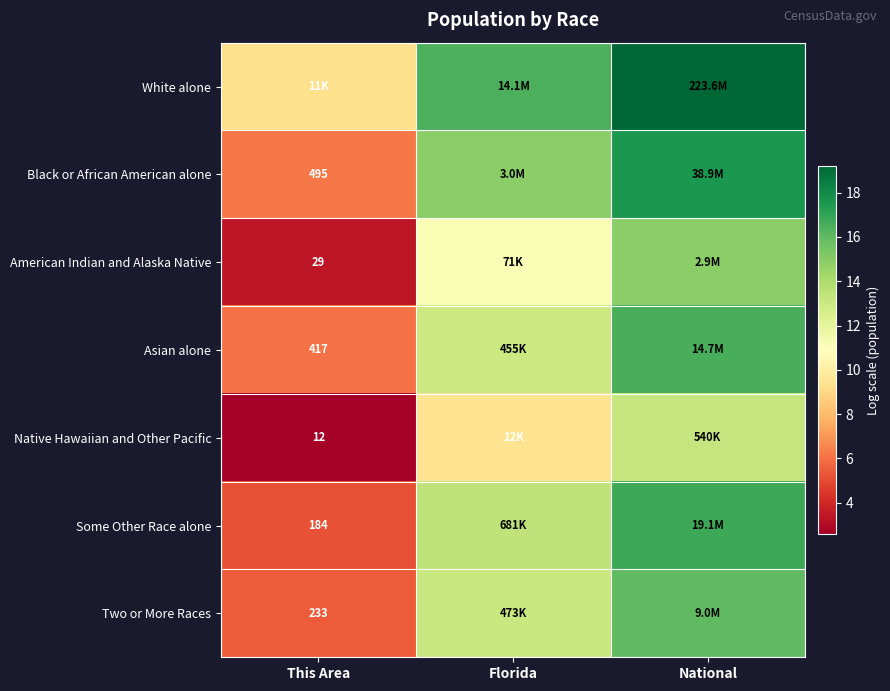

Which has a higher value, This Area or Florida?

Florida